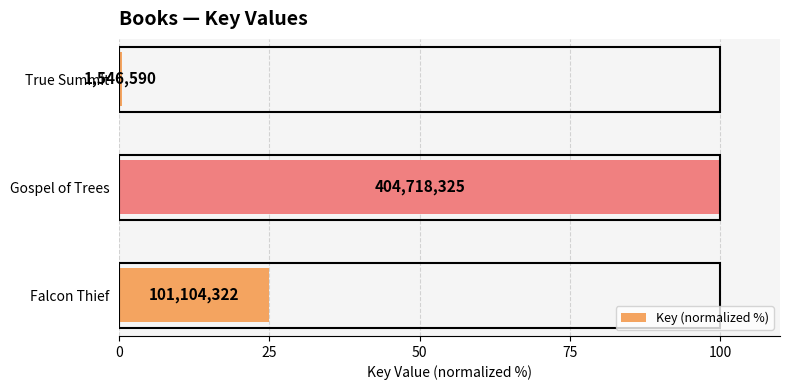

Are the bars horizontal?

Yes